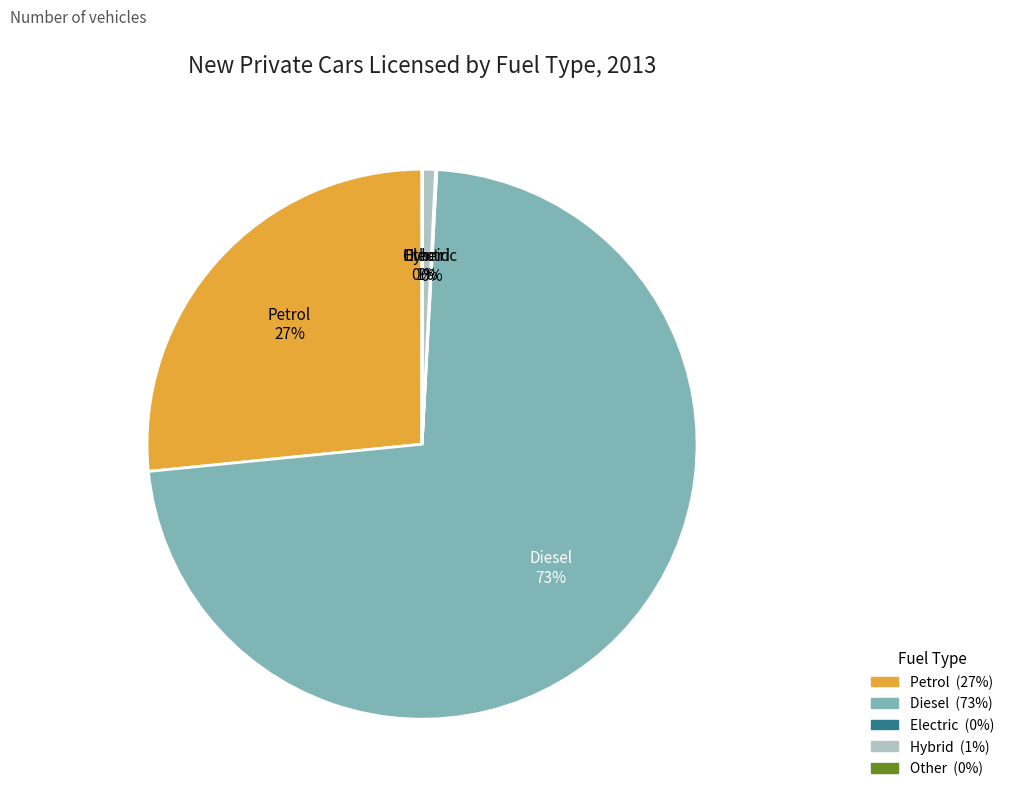

To the nearest percent, what is the average slice percentage?

20%